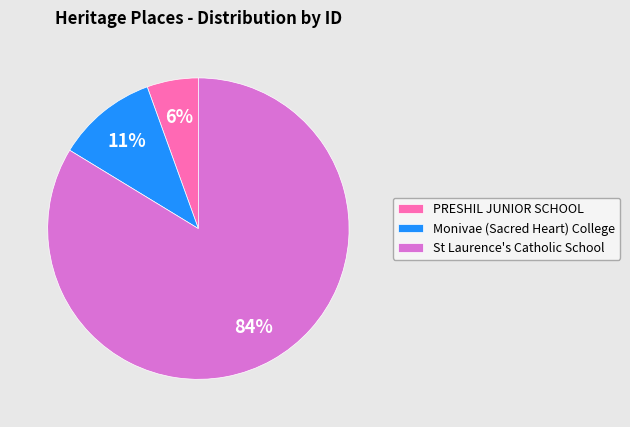

What percentage is the PRESHIL JUNIOR SCHOOL slice, to the nearest percent?

6%